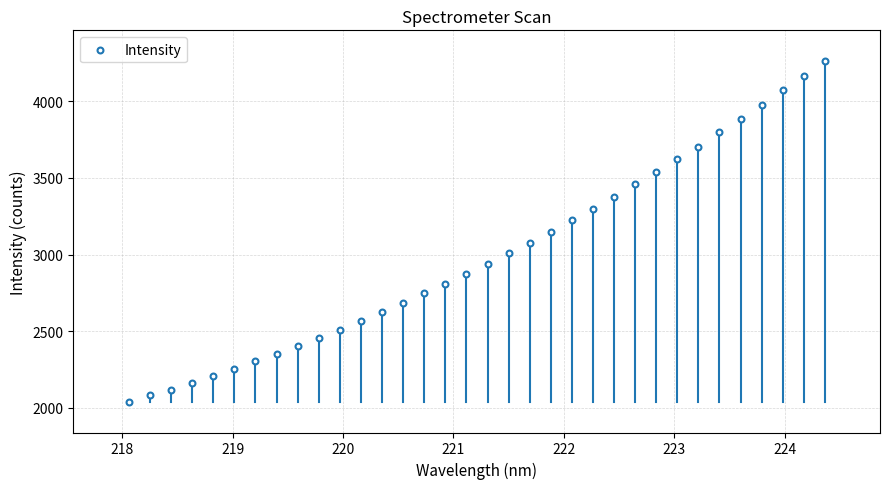

What is the range of Y values (max minus min)?

2227.2